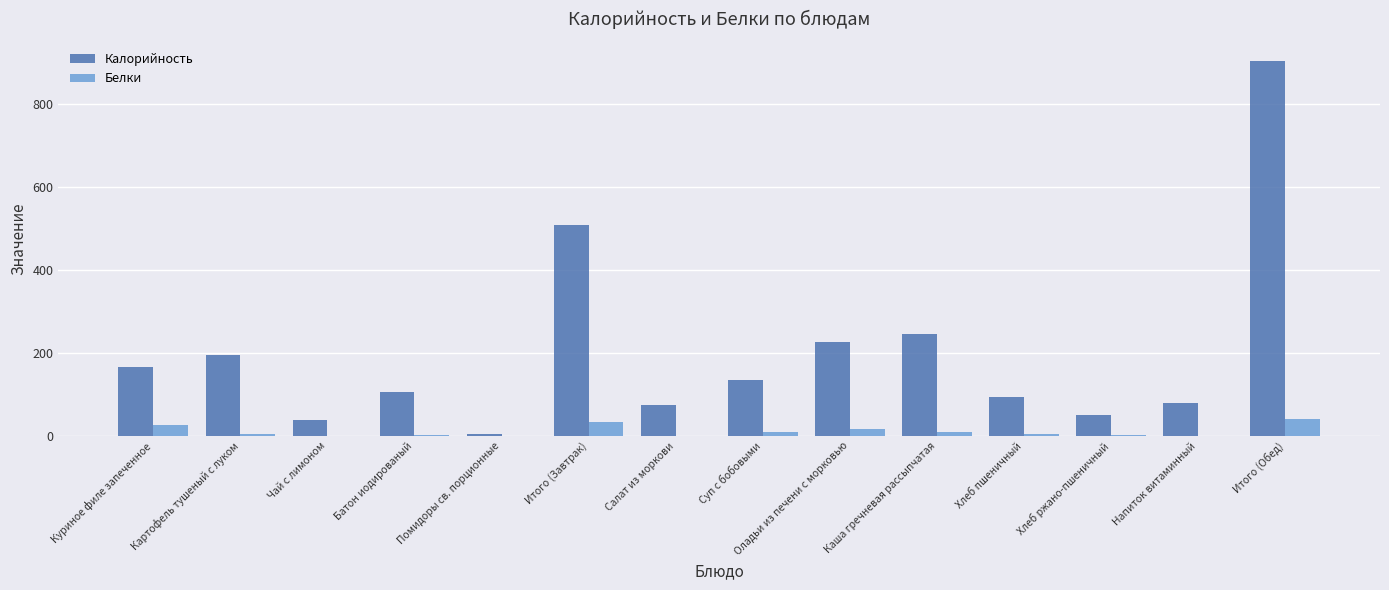

What is the sum of the Белки values at Итого (Обед) and Напиток витаминный?

40.1